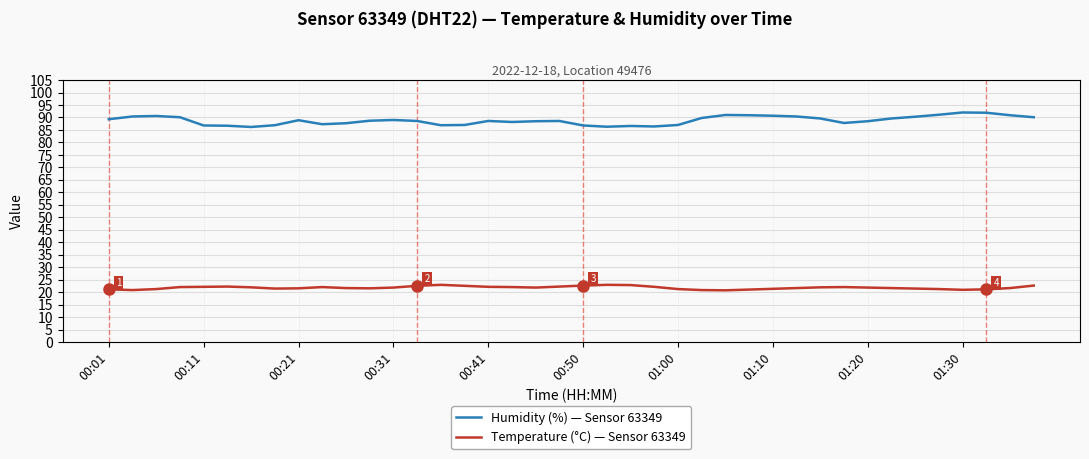

At how many categories does at least one series exceed 62?

40